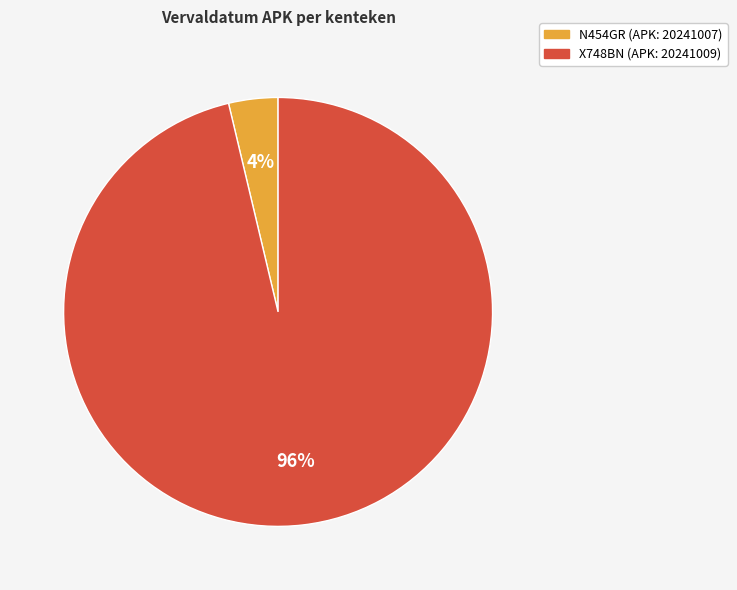

Does any single category account for the majority?

Yes